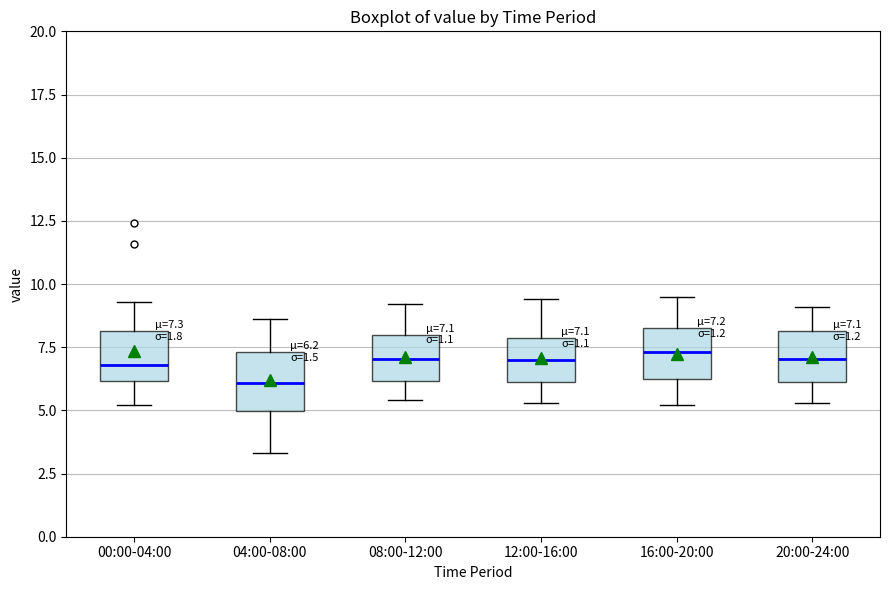

Which box has the lowest median line?

04:00-08:00